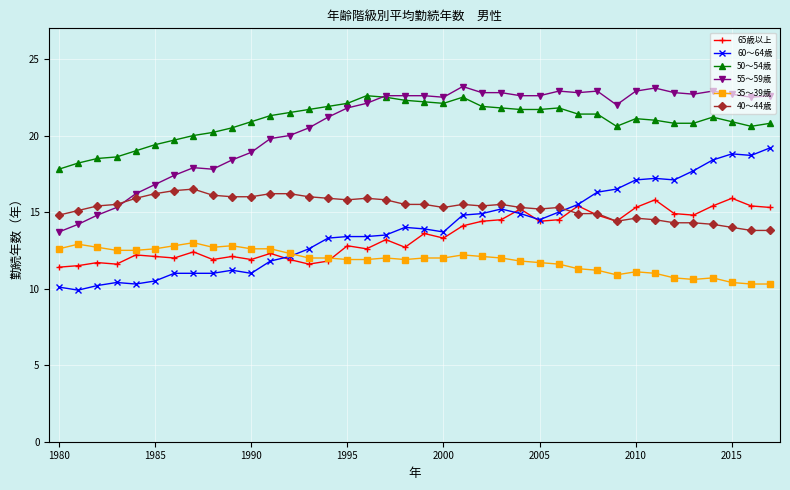

True or false: 35～39歳 has more than 1 interior local peaks.

True